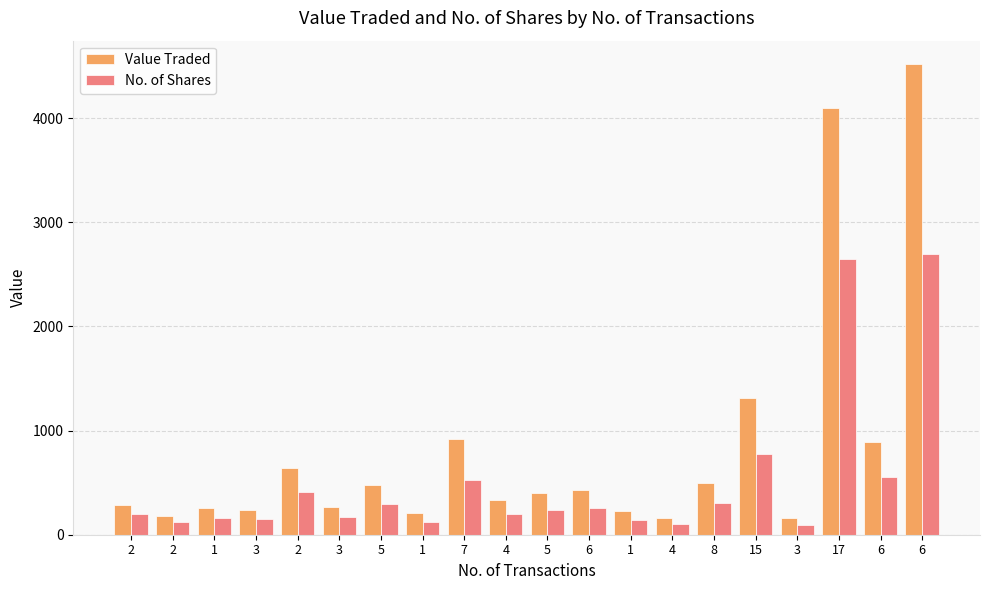

What is the sum of all No. of Shares values?

10169